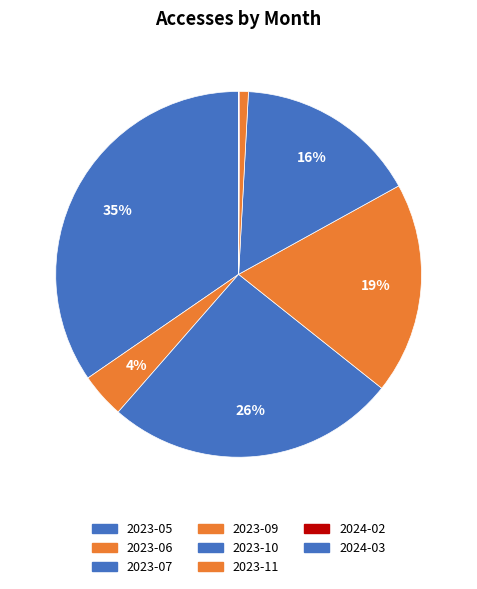

What is the change in value from 2023-06 to 2023-10?

+8373